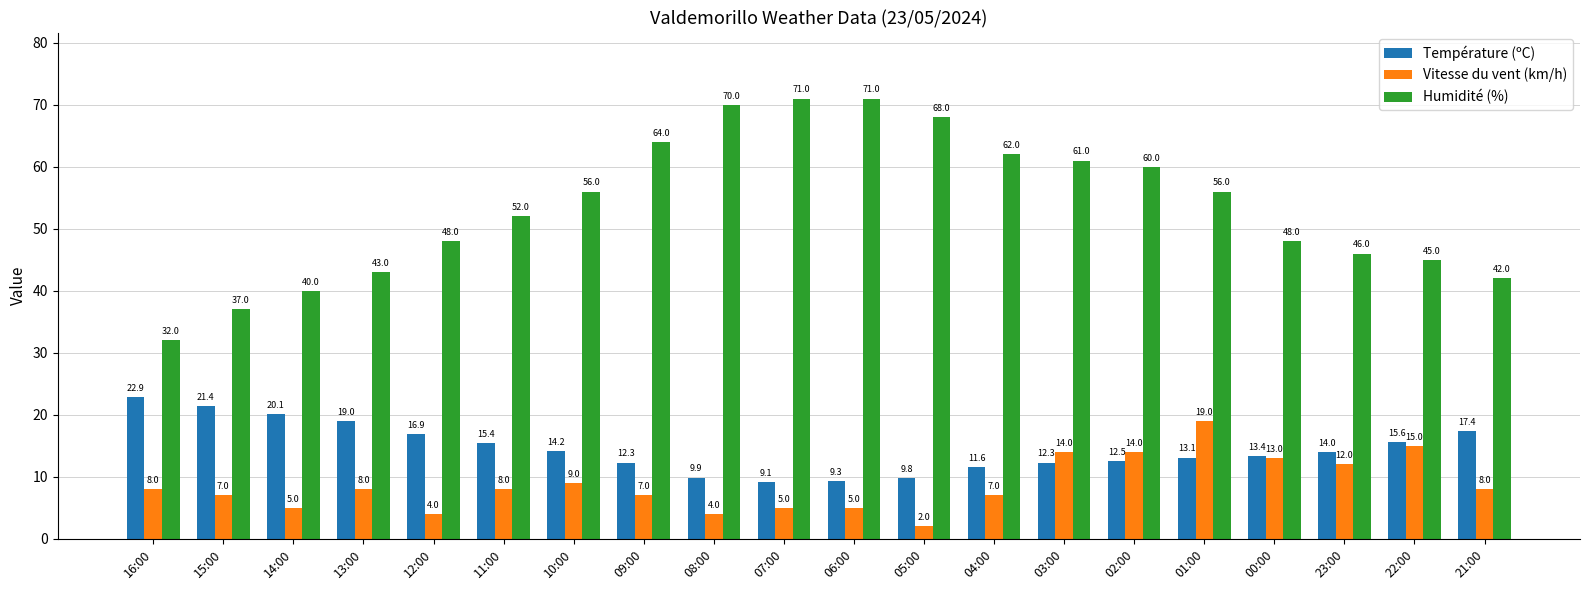

Where is Humidité (%) nearest to the value 51?

11:00